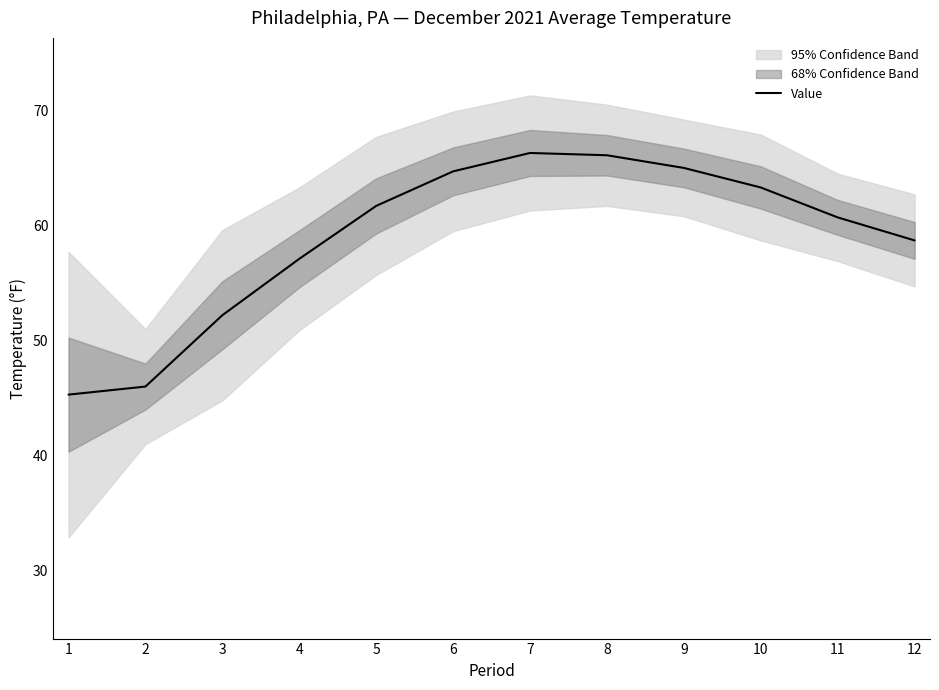

Is it true that the value at 9 is 65.0?

True